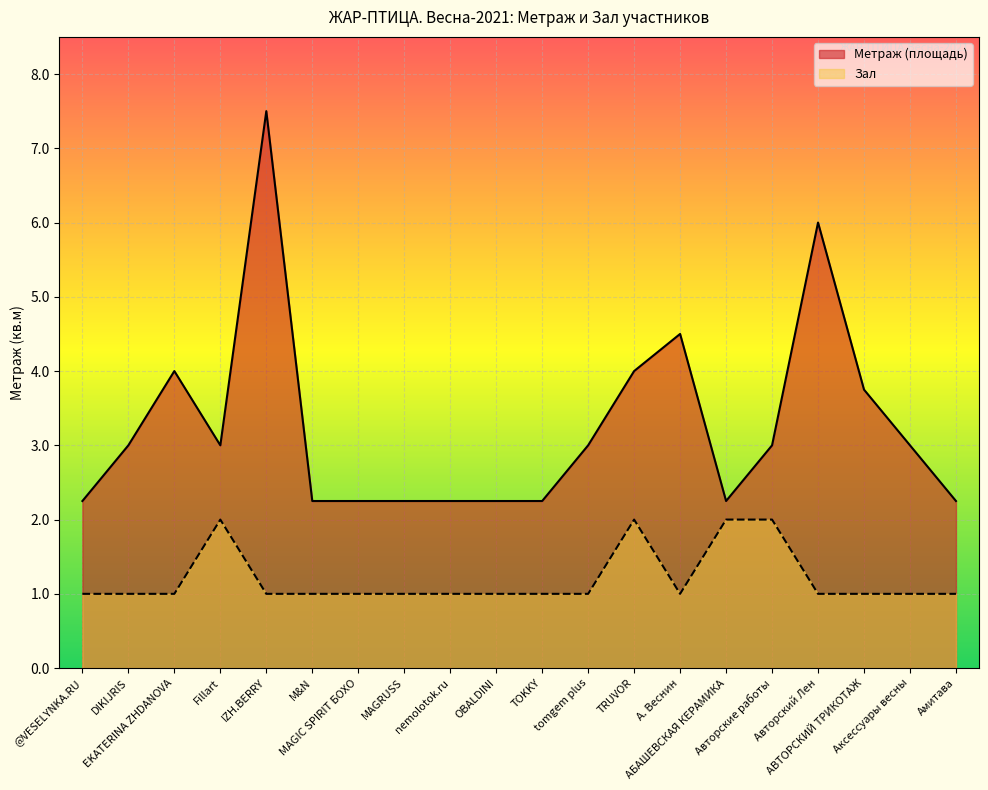

Is the value of Метраж (площадь) at M&N greater than the value of Зал at Авторский Лен?

Yes